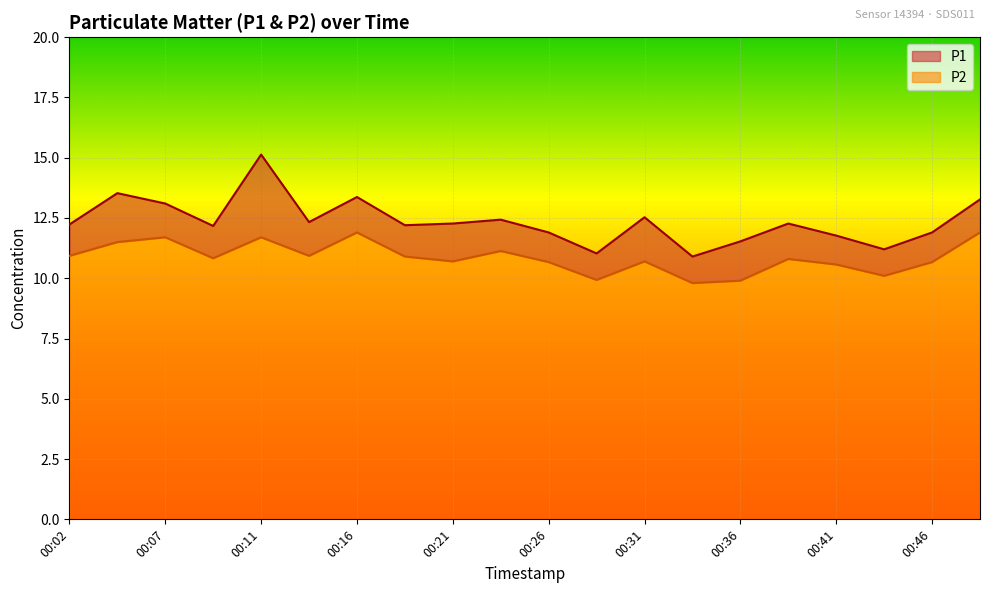

What is the value of the P2 point at the 5th from the left?

11.7